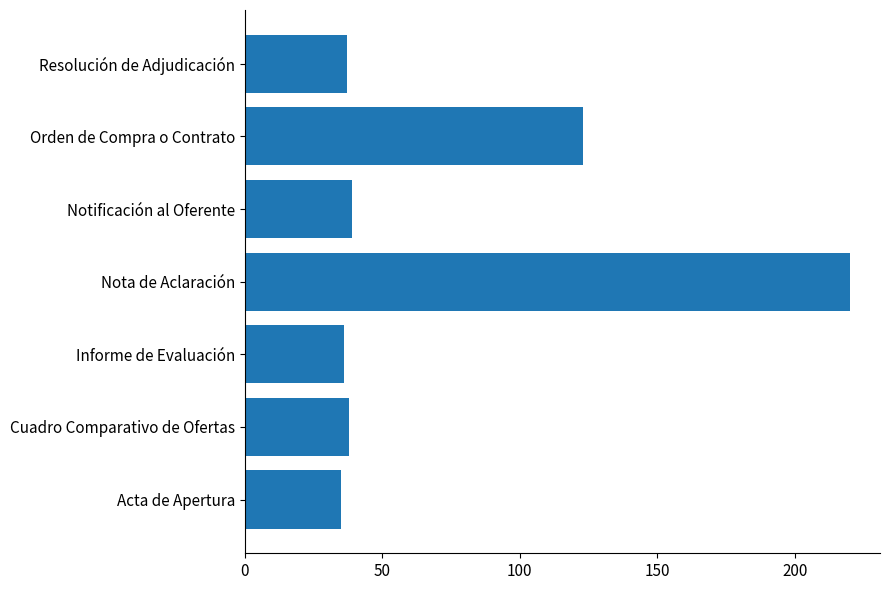

What is the ratio of the value at Nota de Aclaración to the value at Resolución de Adjudicación?

5.9